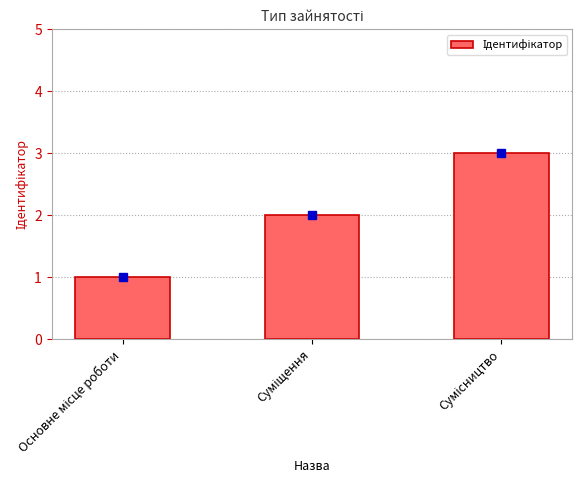

What is the greatest value displayed?

3